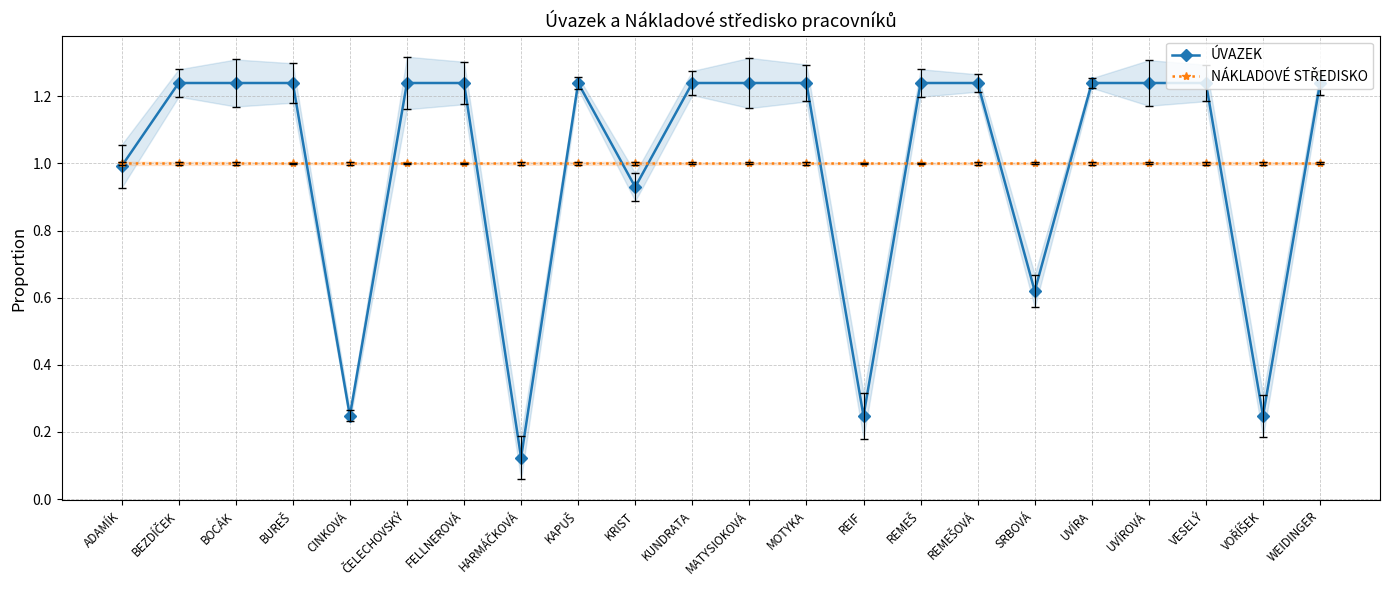

The NÁKLADOVÉ STŘEDISKO series shows 0.4 at UVÍROVÁ. True or false?

False